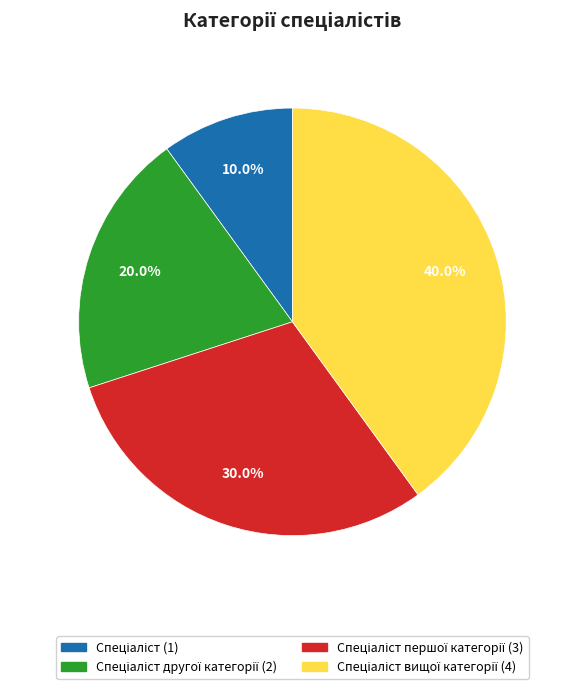

How many segments does this pie chart have?

4